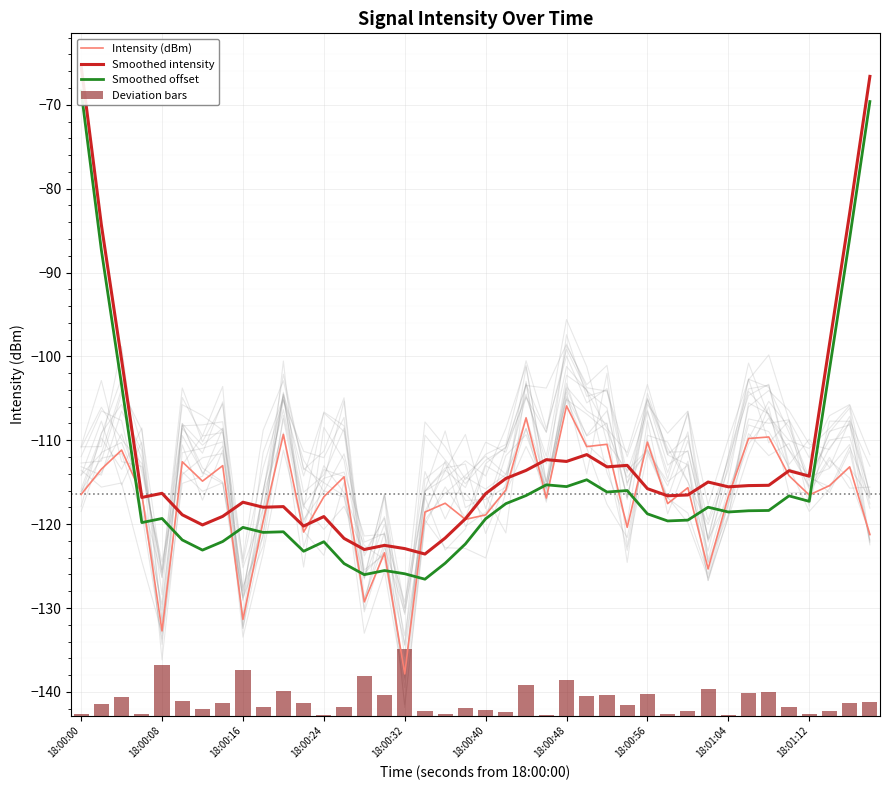

Is the value of Deviation bars at 24 greater than the value of Smoothed intensity at 16?

Yes